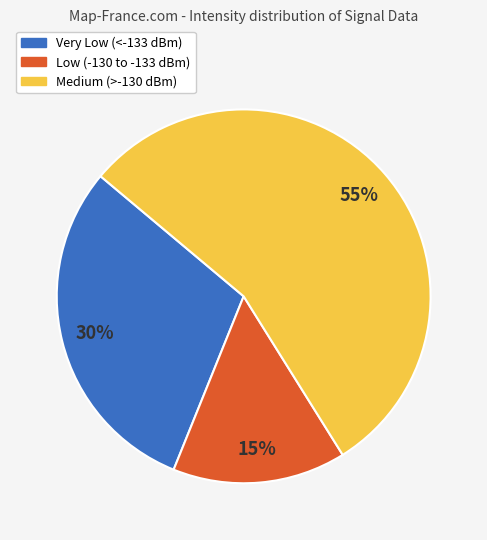

Which category has the smallest portion of the pie?

Low (-130 to -133 dBm)